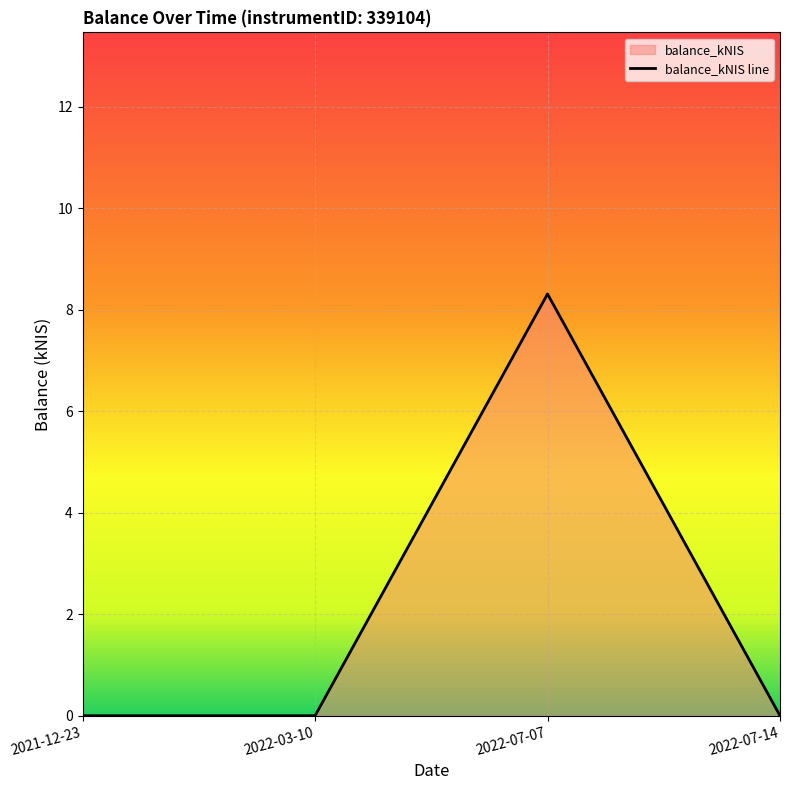

Between 2022-07-07 and 2021-12-23, which is larger?

2022-07-07